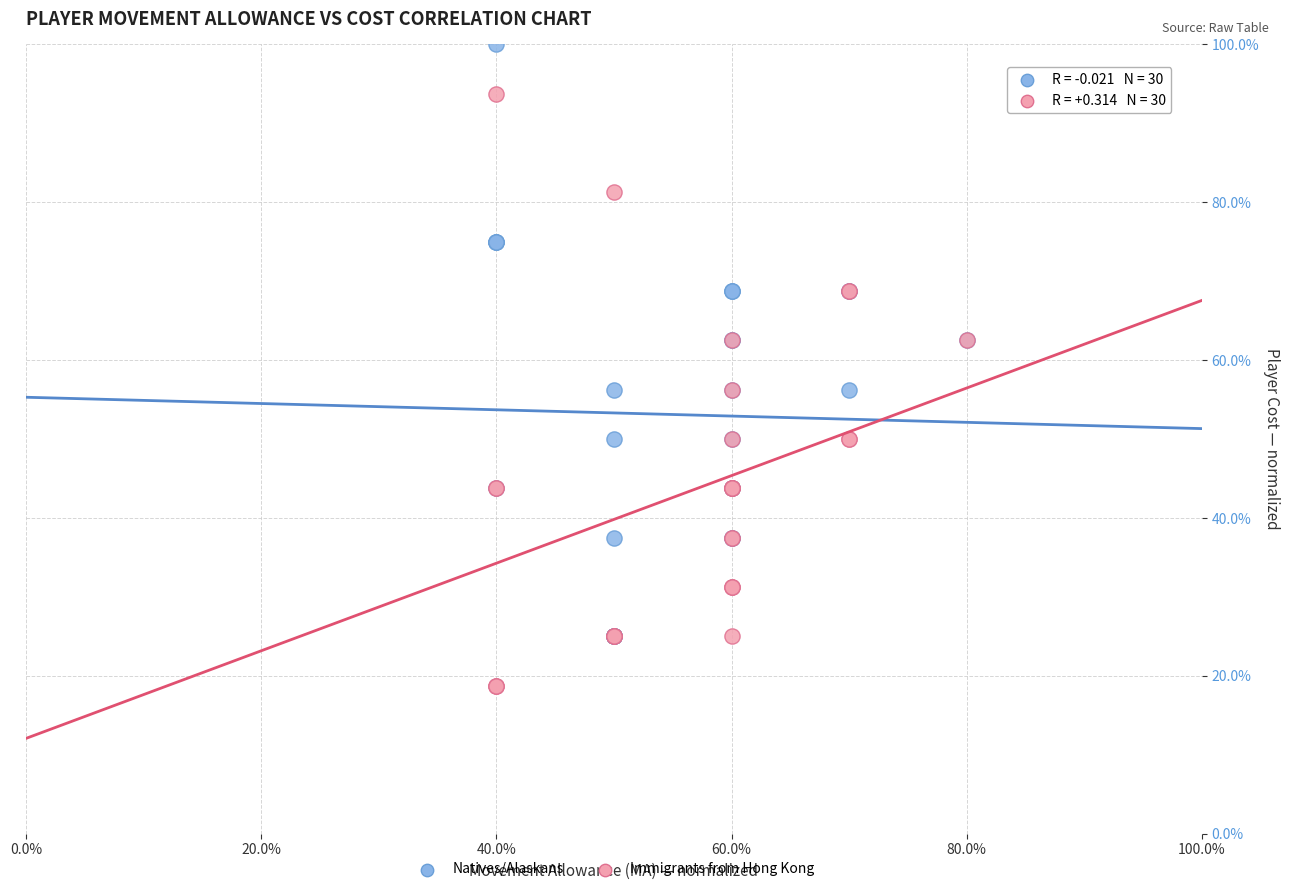

Which series reaches the maximum Y coordinate?

Natives/Alaskans